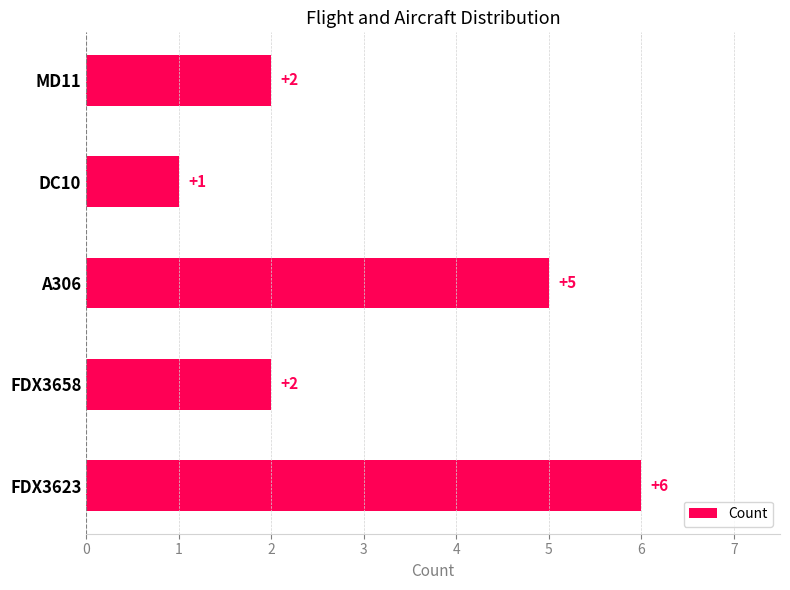

What is the difference between the second highest and minimum values?

4